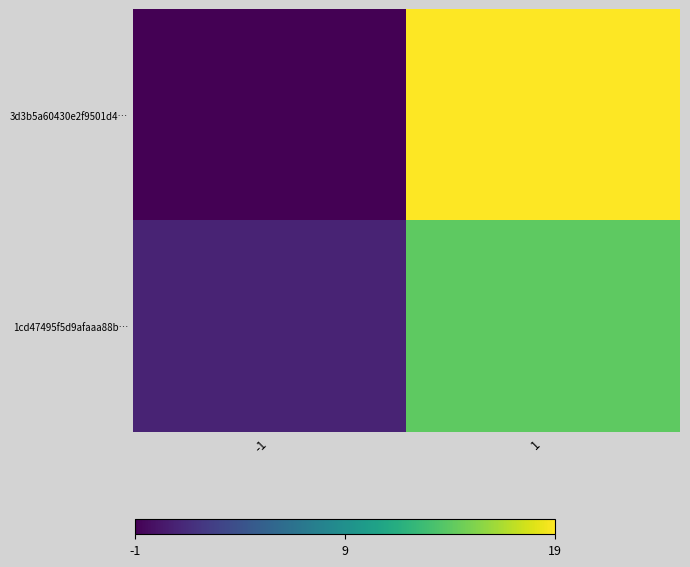

Reading left to right, list all the values displayed in this chart.

3d3b5a60430e2f9501d4…: -1=-1	1=19
1cd47495f5d9afaaa88b…: -1=1	1=14